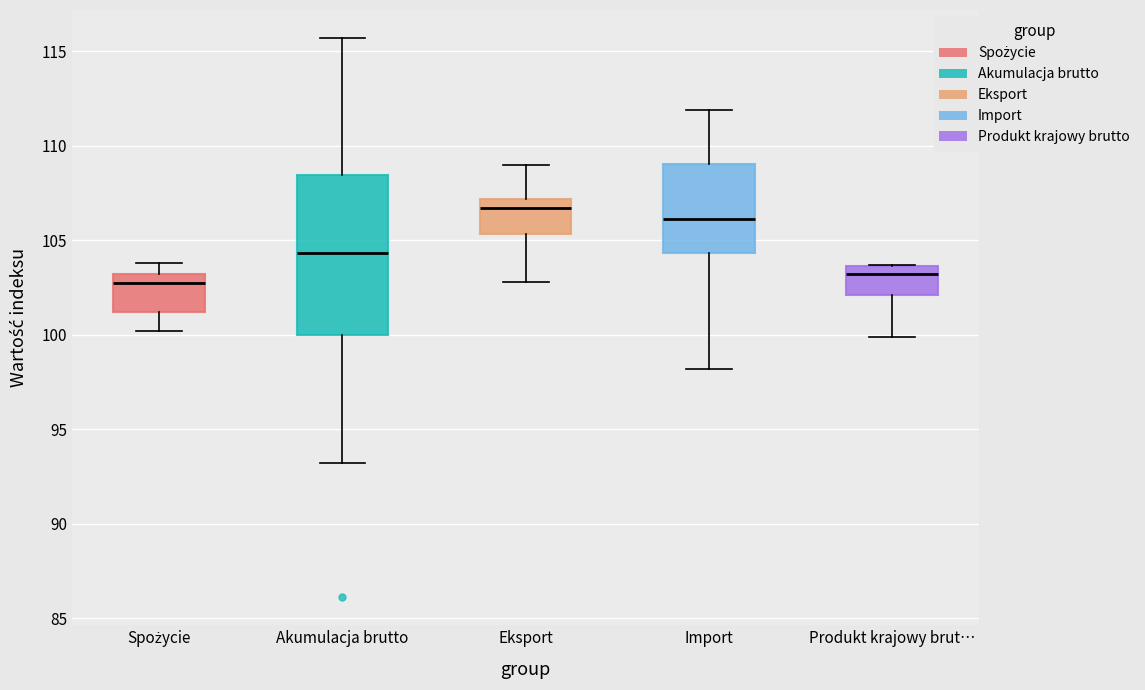

Which box has the highest median line?

Eksport